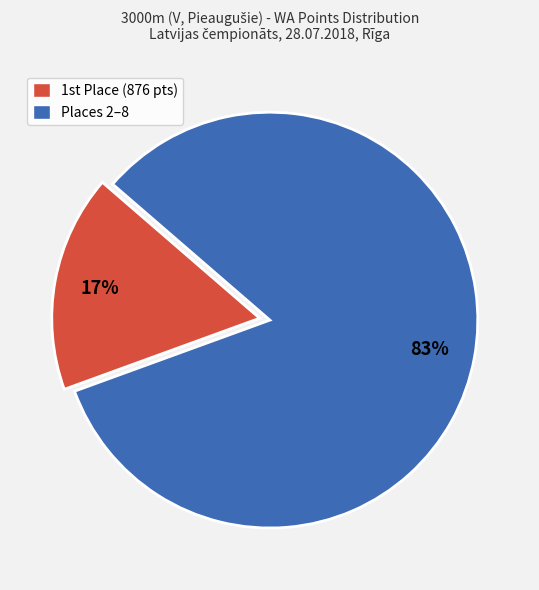

To the nearest percent, what is the difference between the largest and smallest slice percentages?

66%